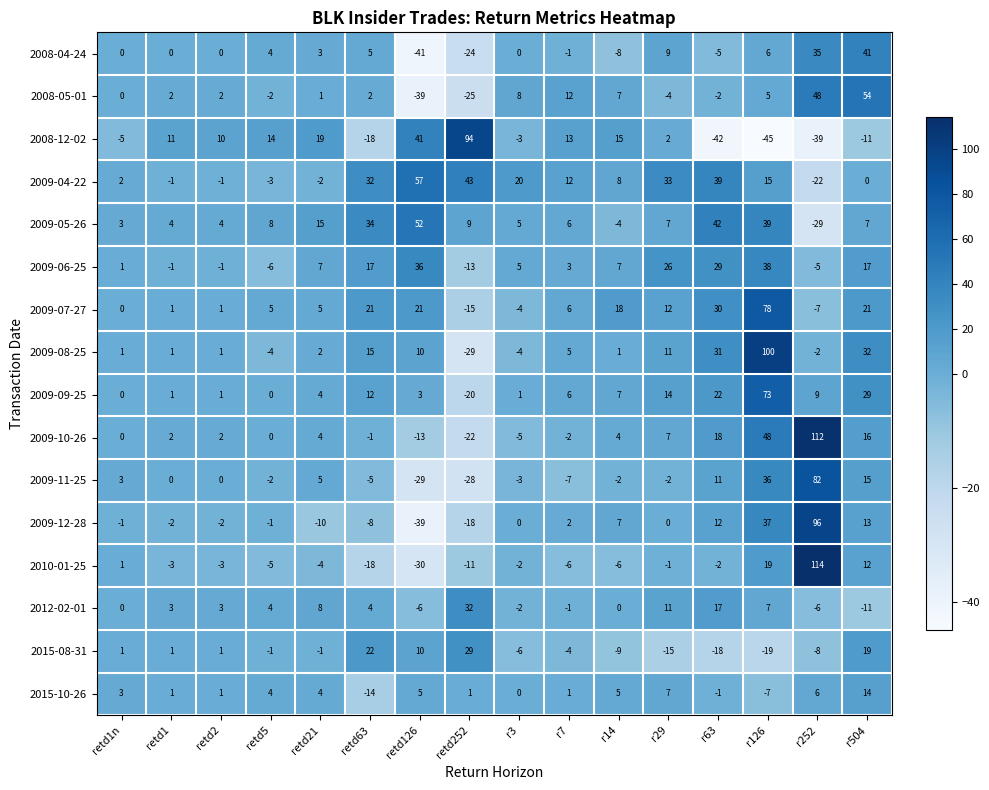

What is the spread (max minus min) of values at retd5?

20